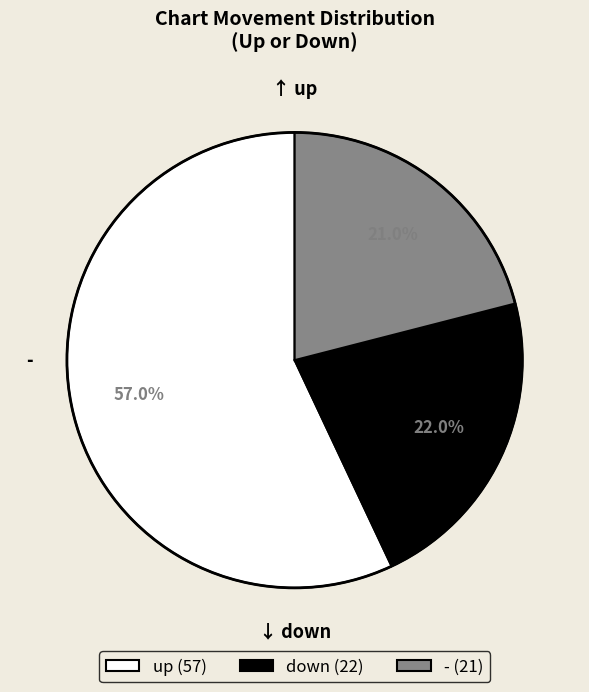

To the nearest percent, what is the difference between the largest and smallest slice percentages?

36%